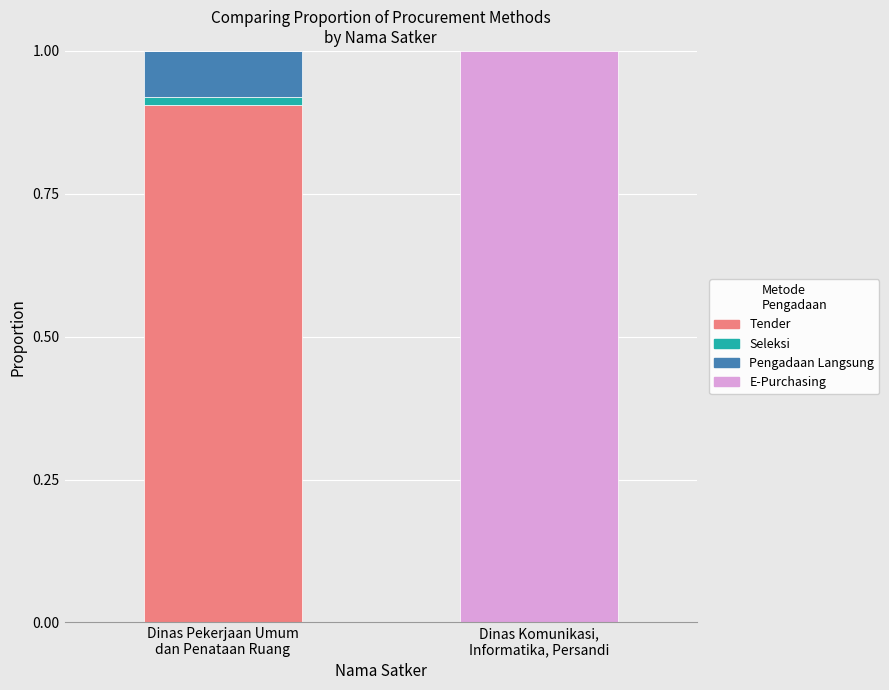

Are the bars grouped side by side (vs. stacked)?

No